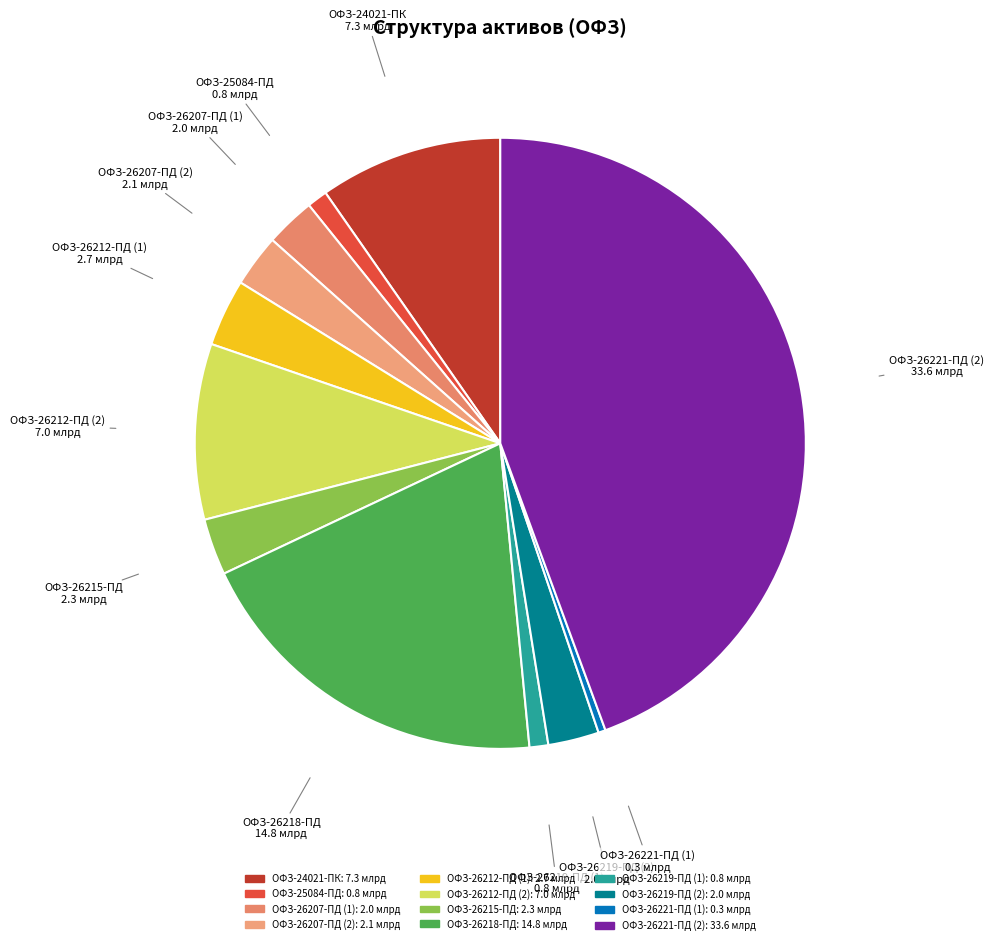

Between ОФЗ-26218-ПД and ОФЗ-26212-ПД (1), which is larger?

ОФЗ-26218-ПД